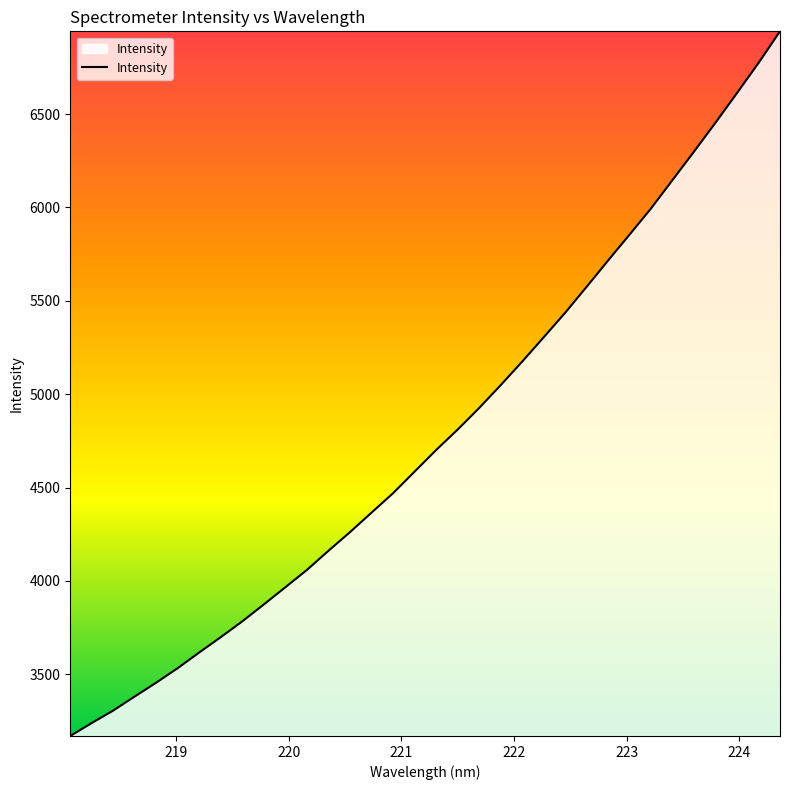

How many categories are shown in the chart?

34